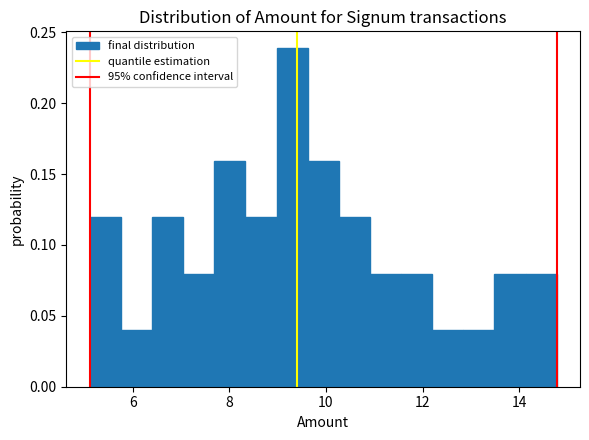

Around what value on the x-axis is the tallest bar? Give the approximate position of its centre, as read against the axis.

9.2